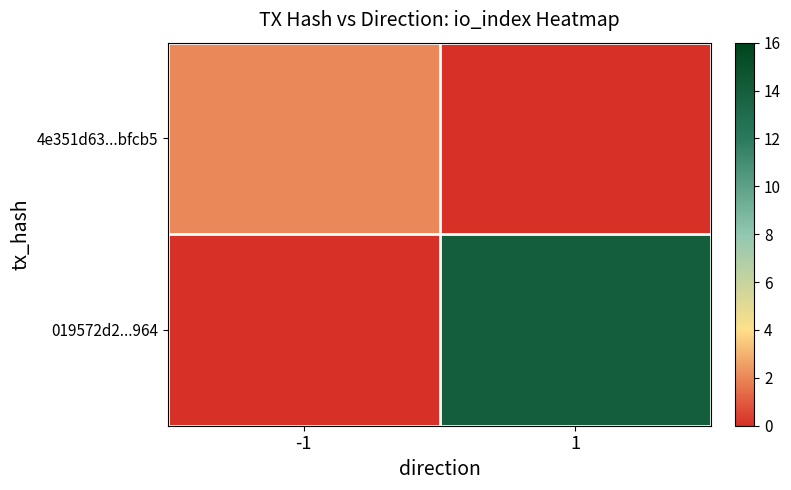

List the series in order of their peak value, highest first.

019572d2...964, 4e351d63...bfcb5